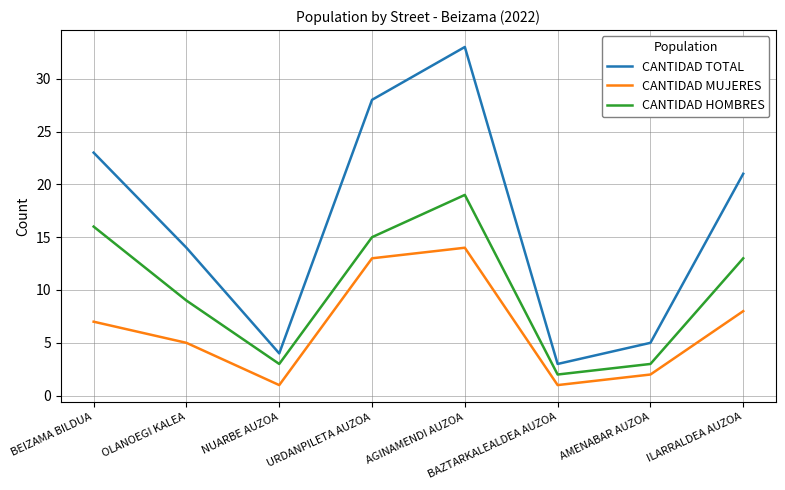

Where is CANTIDAD HOMBRES nearest to the value 10?

OLANOEGI KALEA